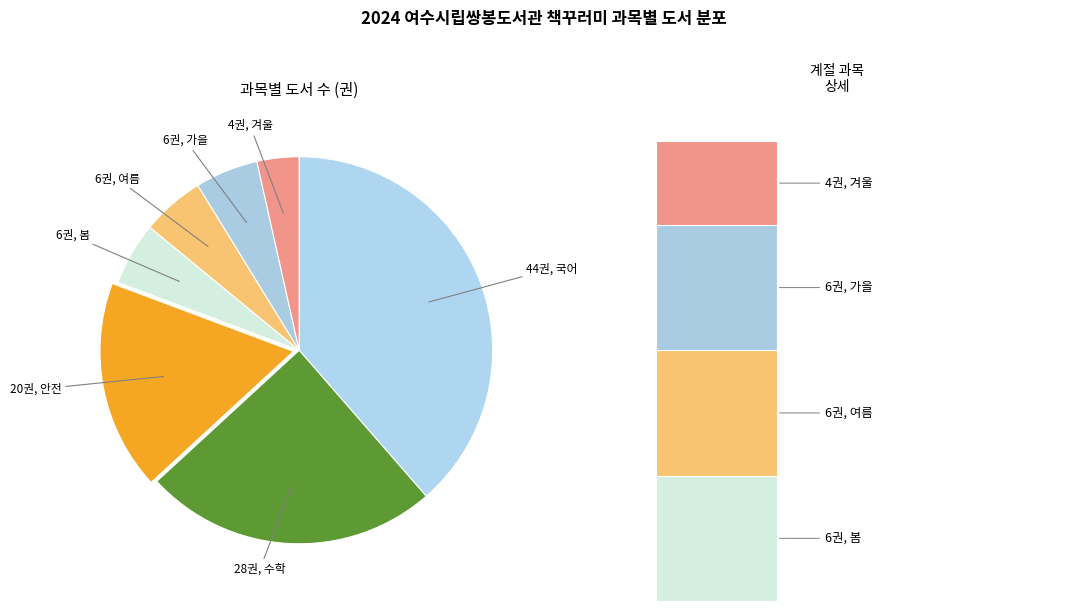

Rank the categories by value from lowest to highest.

겨울, 봄, 여름, 가을, 안전, 수학, 국어